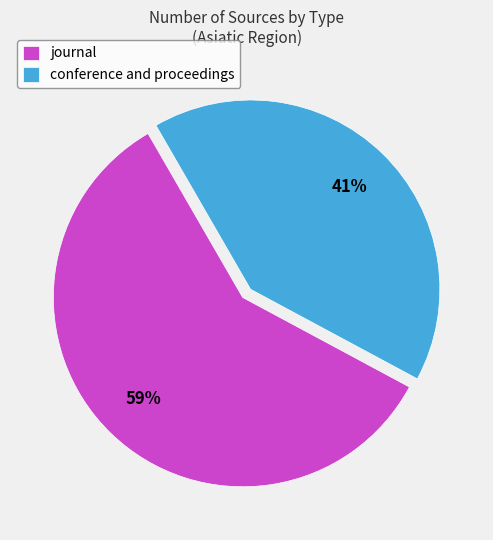

Does journal represent more than half of the total?

Yes